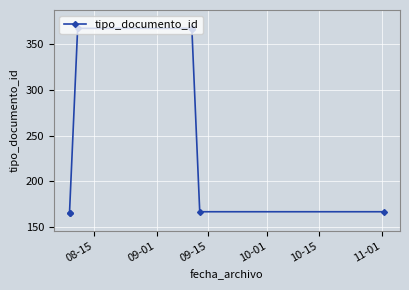

Count the number of values greater than 366.

2